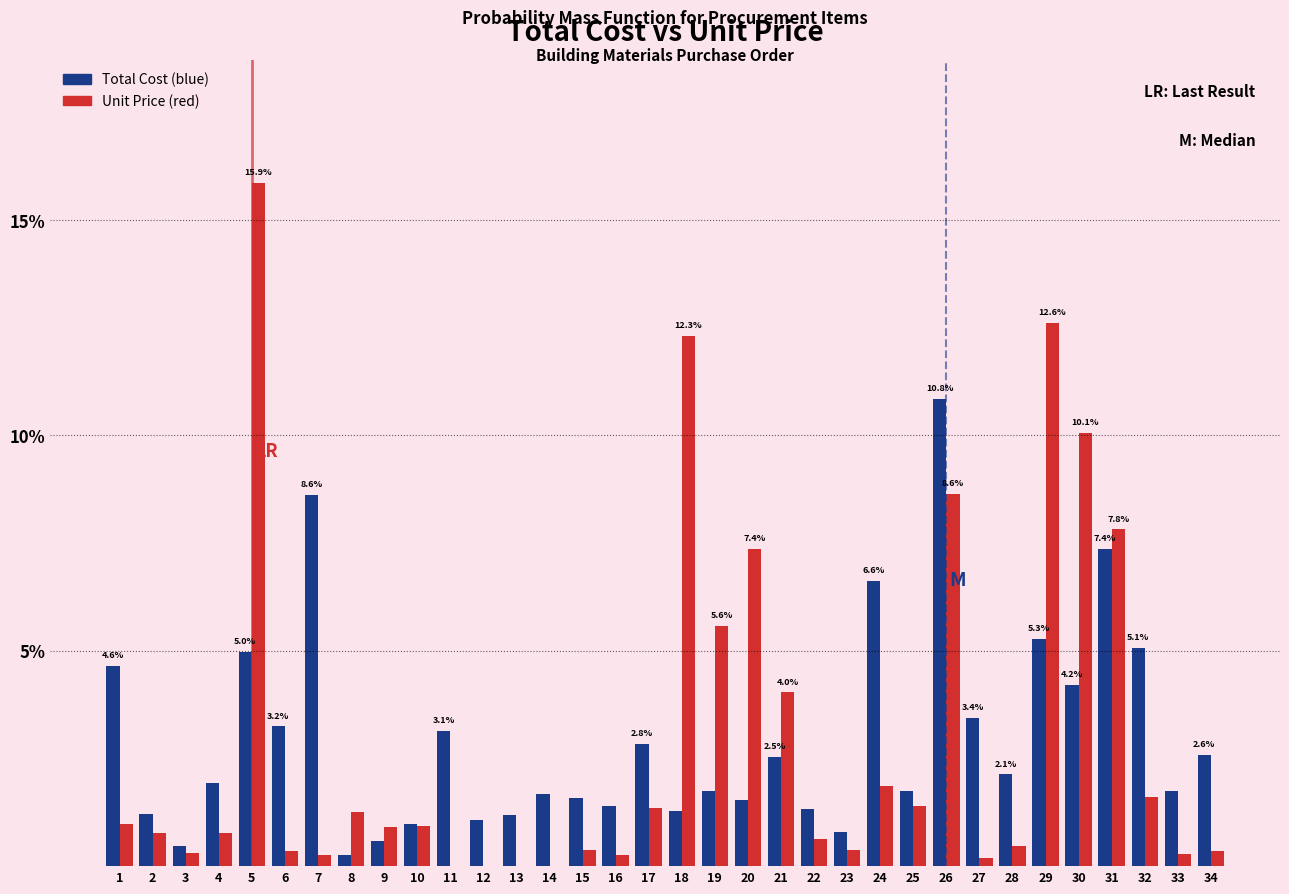

The value of Unit Price (red) at 1 is 1.0. True or false?

True